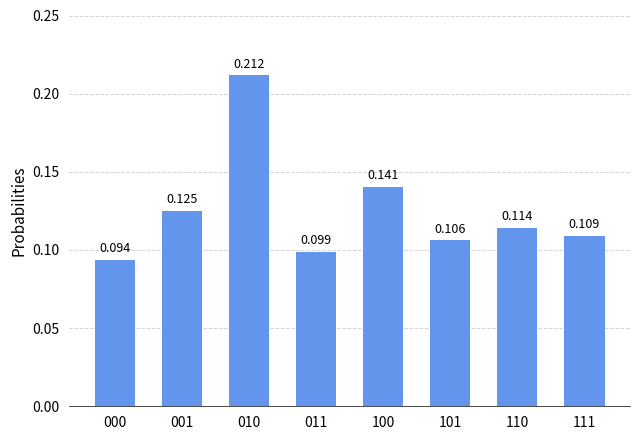

True or false: the data shows 0.1 at 011.

True